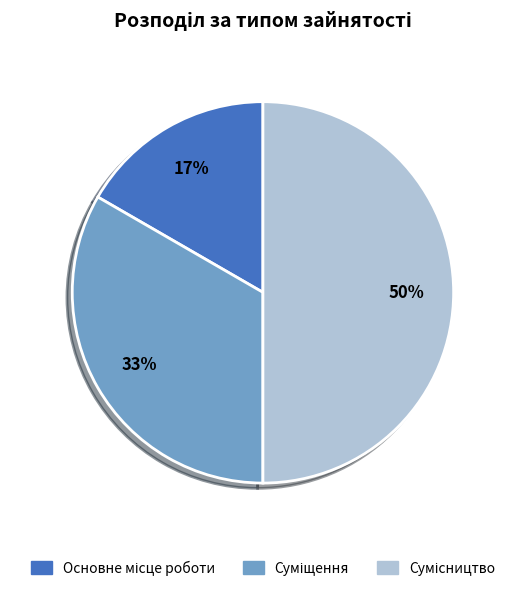

Count the number of slices in the pie.

3